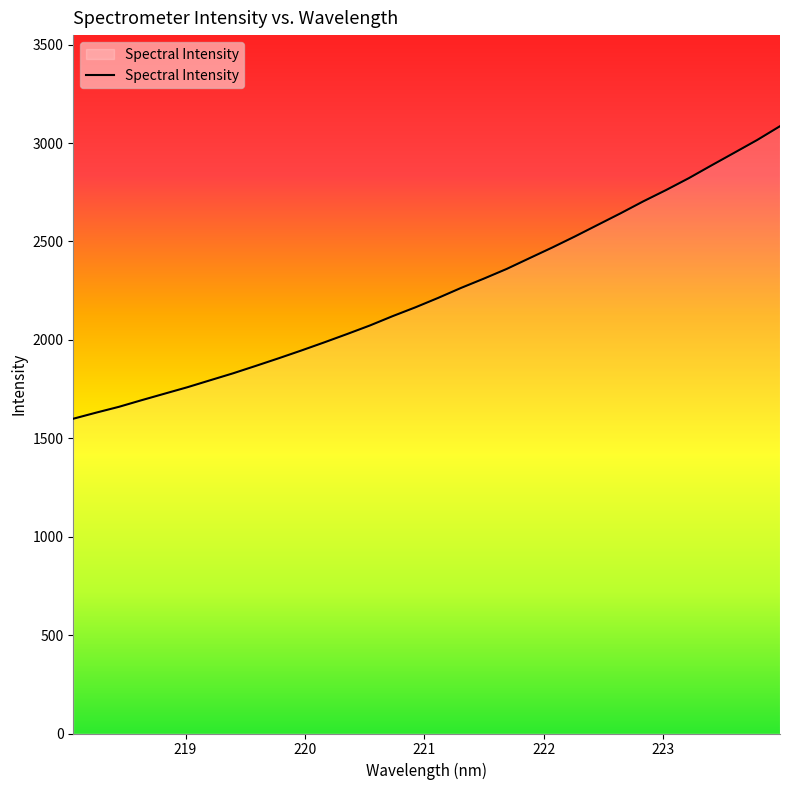

What is the greatest value displayed?

3085.4